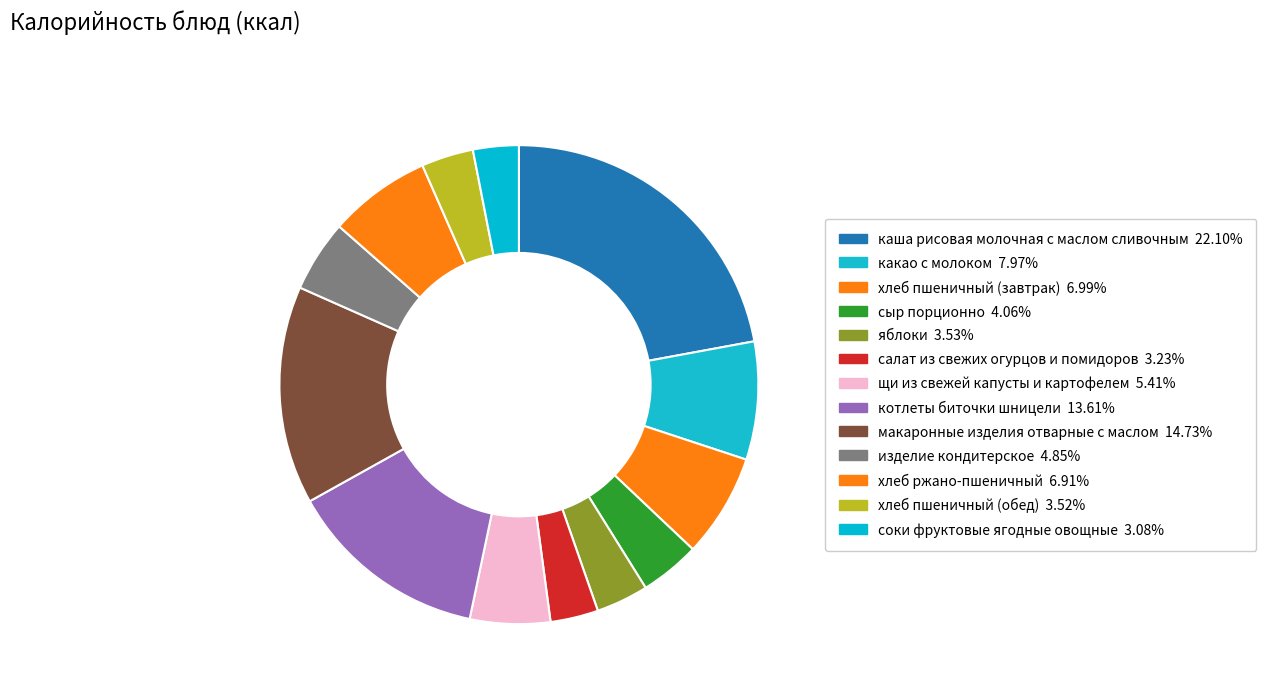

How many slices are in this pie chart?

13